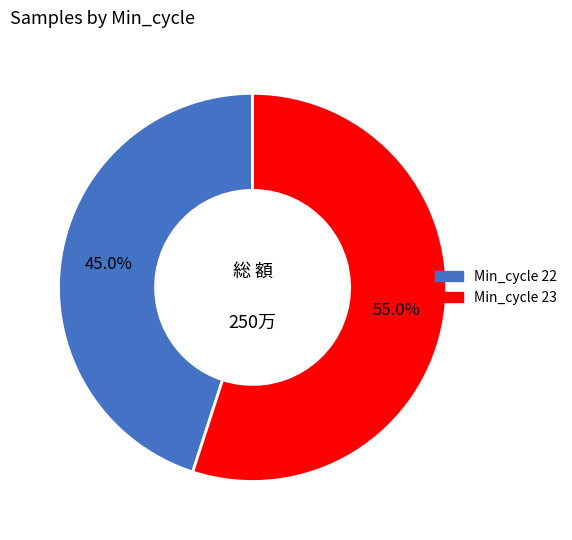

Is there a majority slice in this chart?

Yes